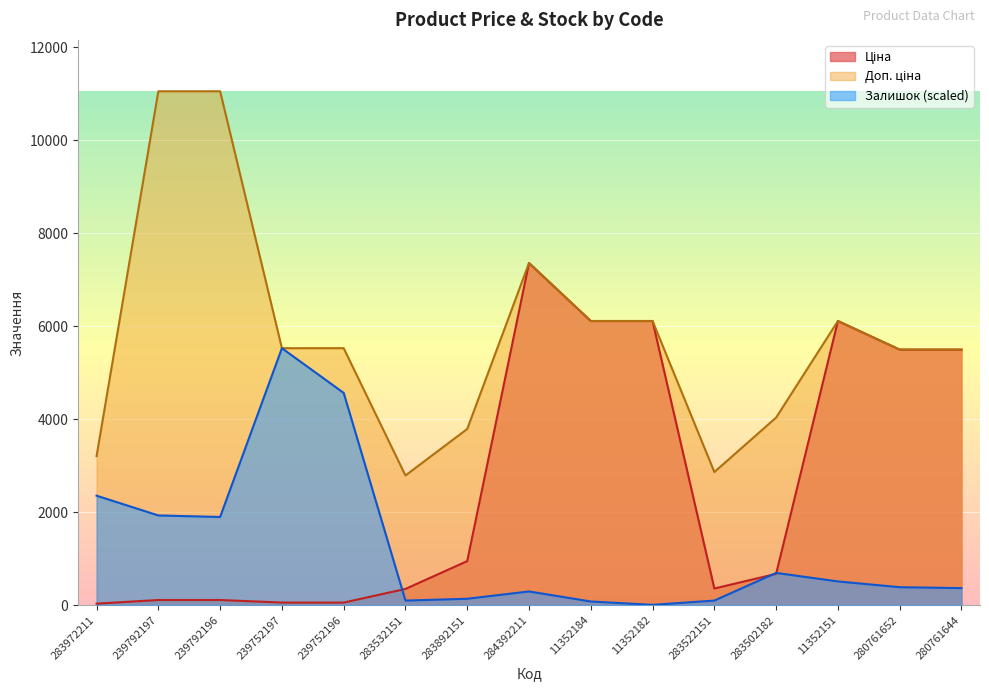

What is the difference between the Ціна values at 283892151 and 239792197?

837.0